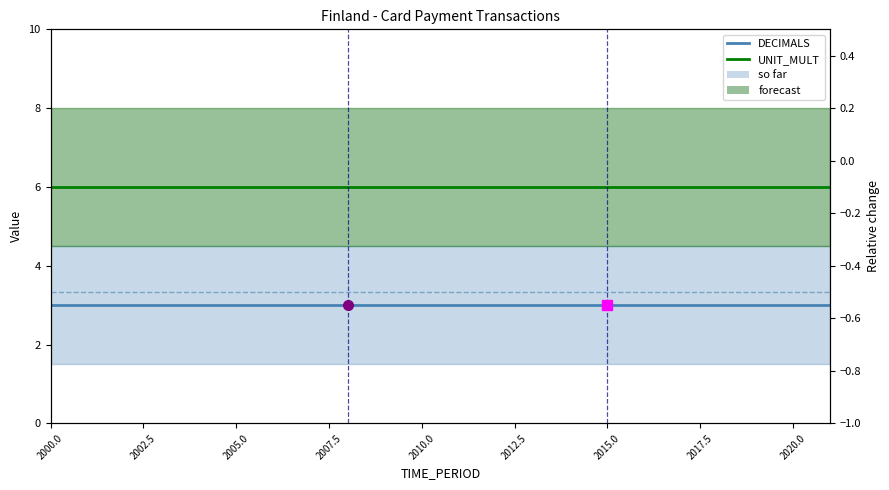

At which category is the sum across all series the highest?

2000.0